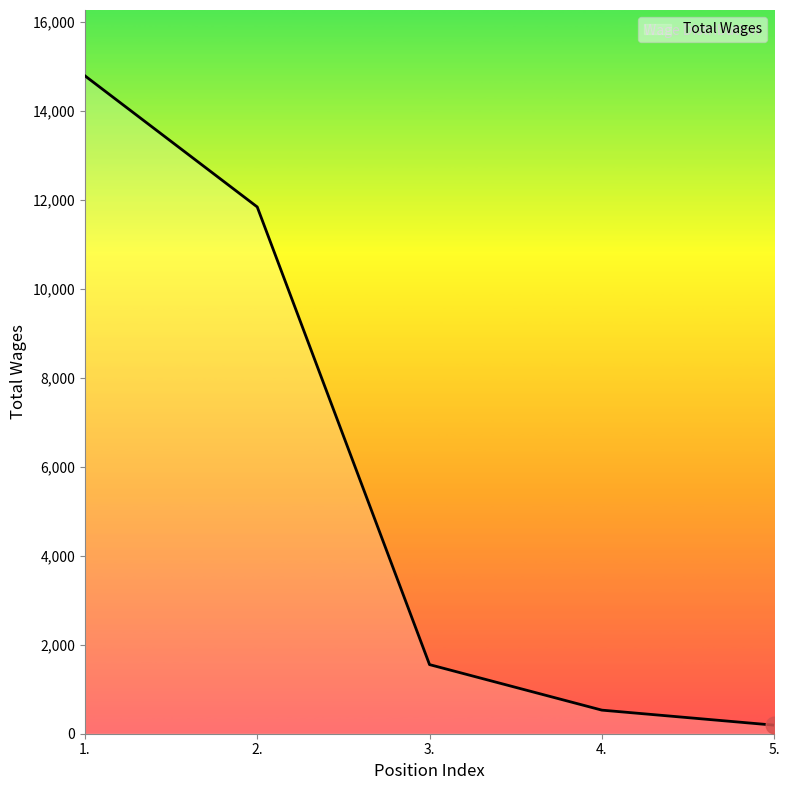

True or false: the data has more than 1 interior local peaks.

False